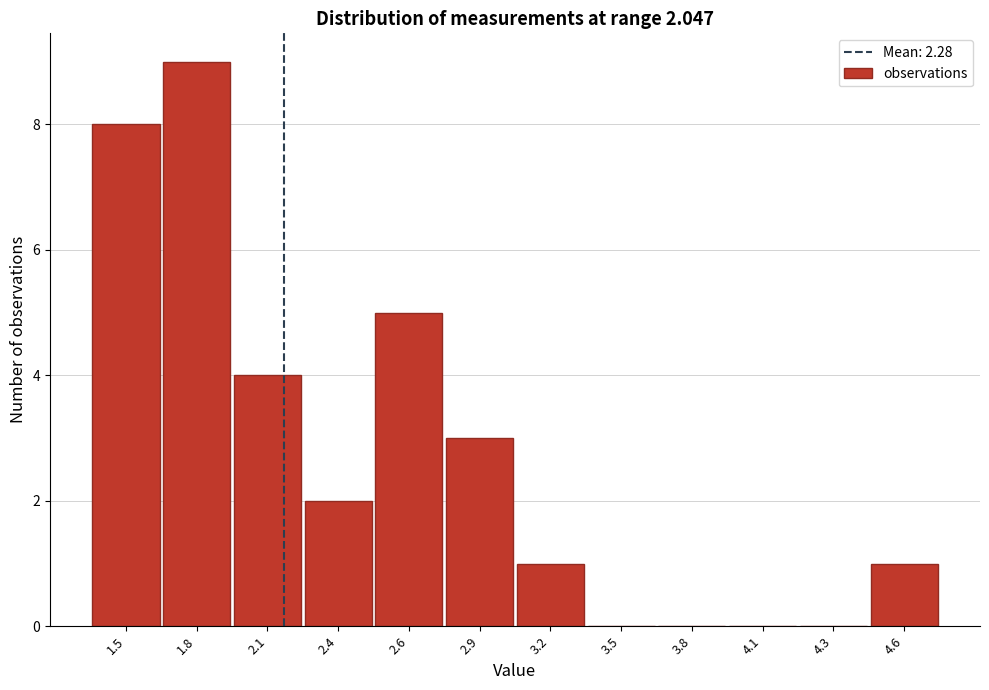

Reading left to right, list all the values displayed in this chart.

1.5=8	1.8=9	2.1=4	2.4=2	2.6=5	2.9=3	3.2=1	3.5=0	3.8=0	4.1=0	4.3=0	4.6=1